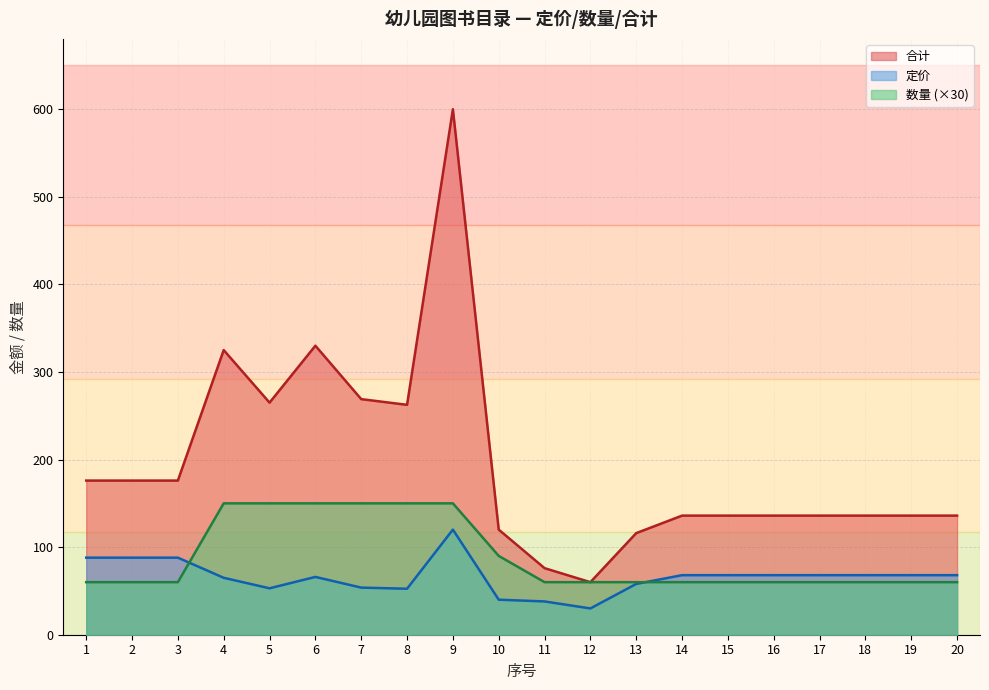

How many lines are shown in the chart?

3